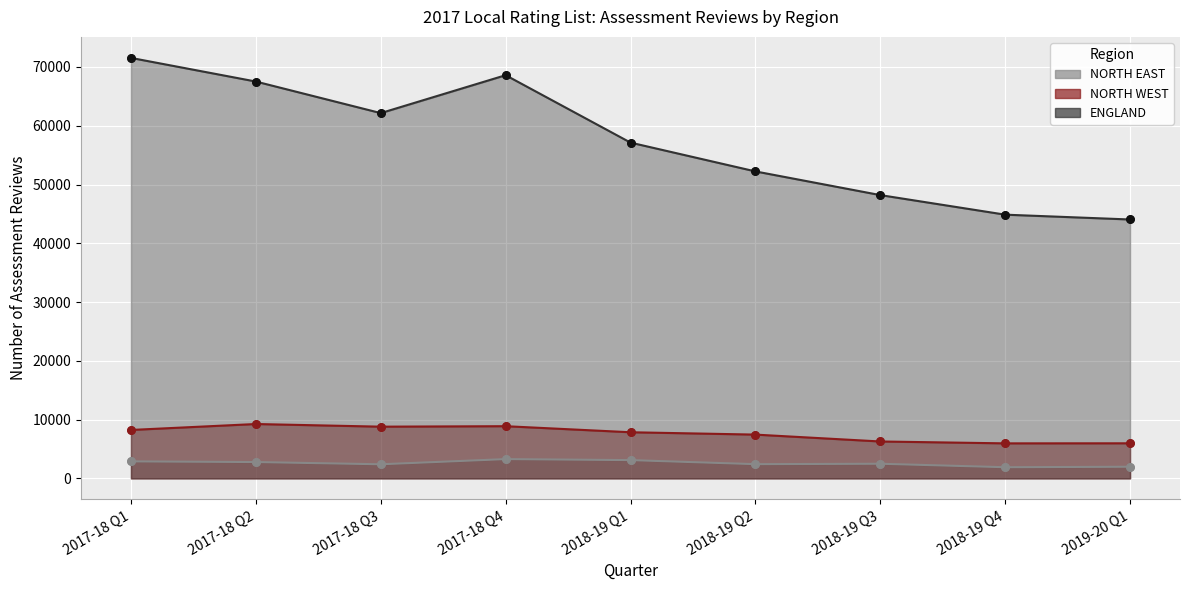

Which series has the widest spread of Y values?

ENGLAND